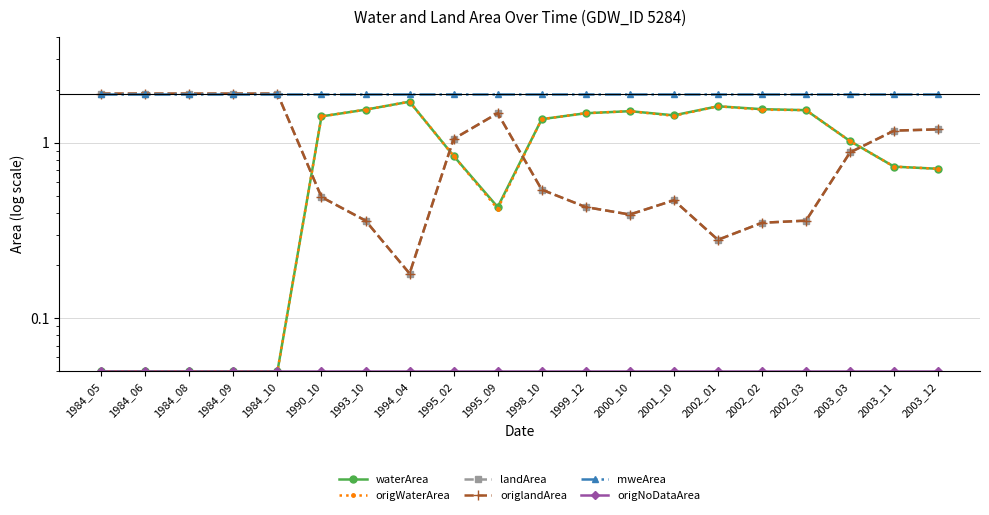

Is this an area chart (filled region under the line)?

No